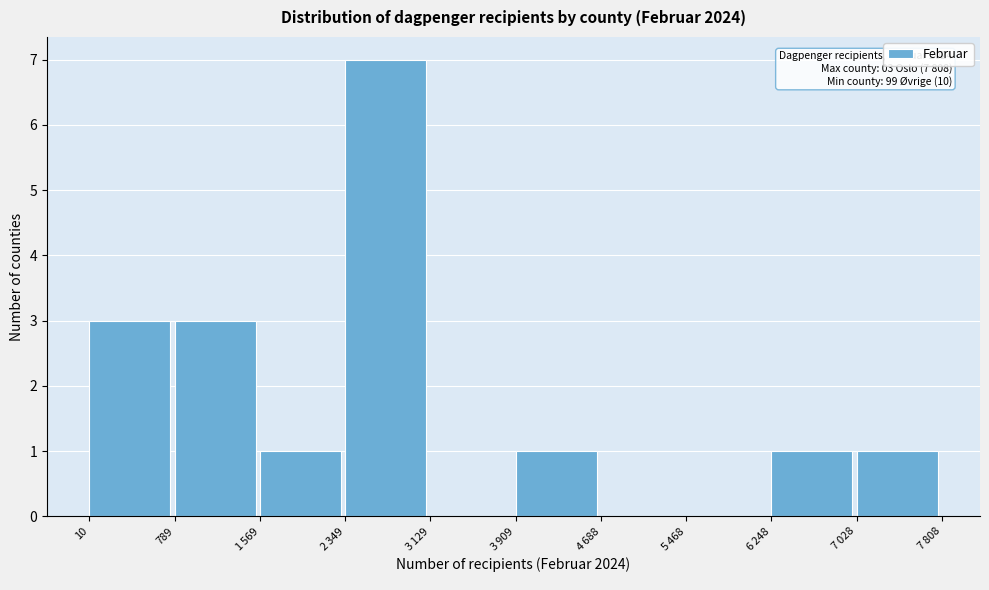

What value does the data have at 10?

3